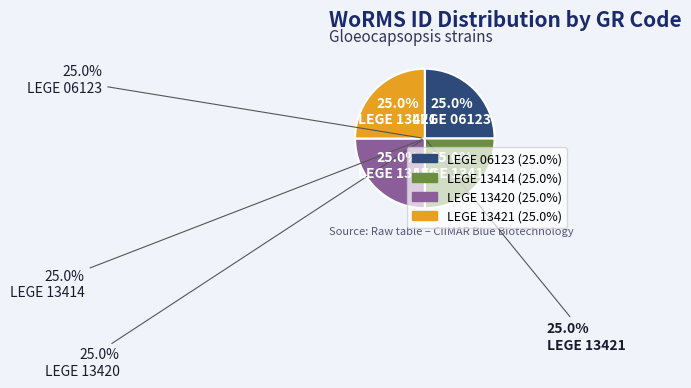

Count the number of slices in the pie.

4